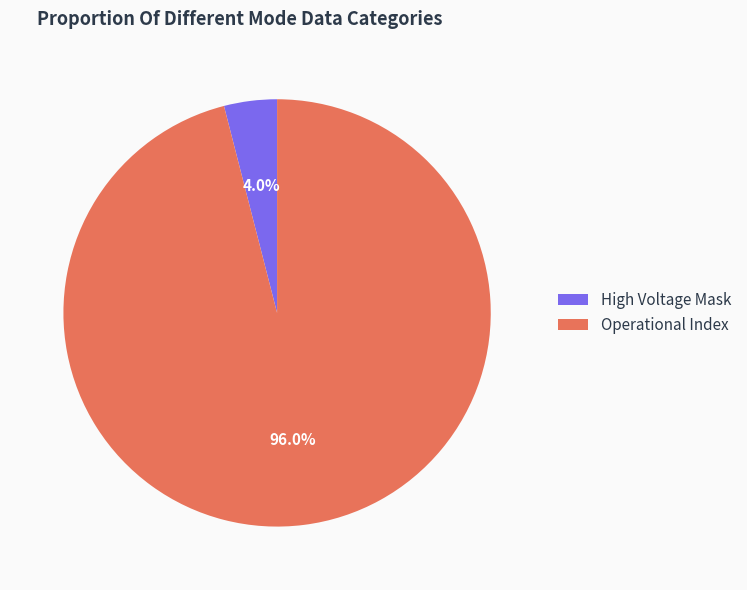

Is Operational Index the majority of the pie?

Yes